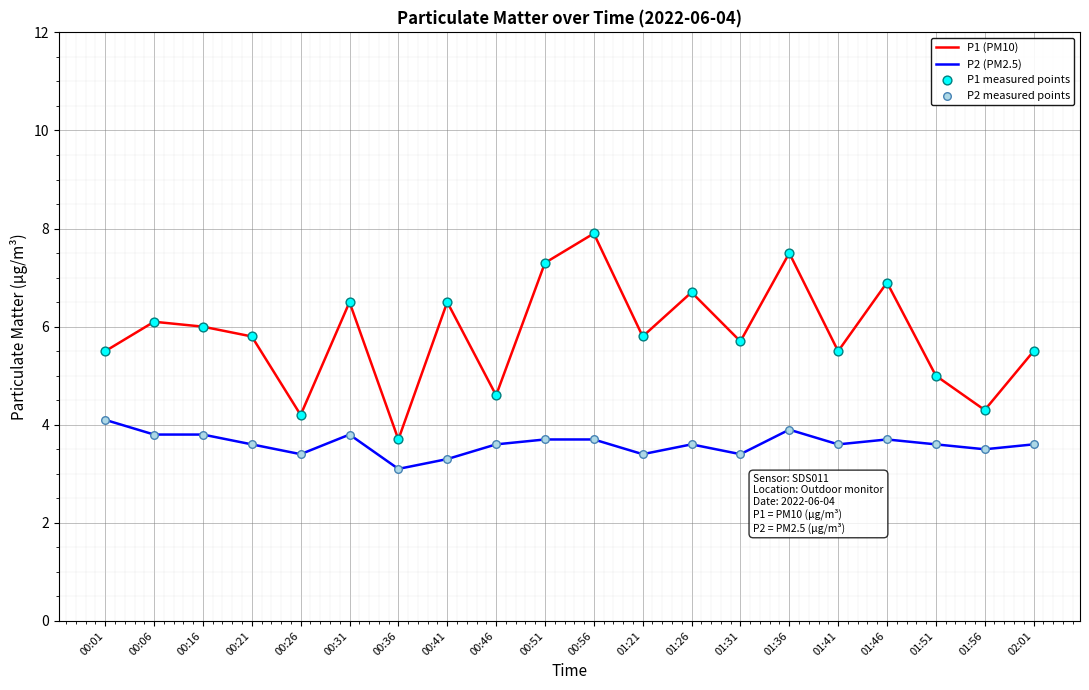

Which series has the largest range (max minus min)?

P1 (PM10)